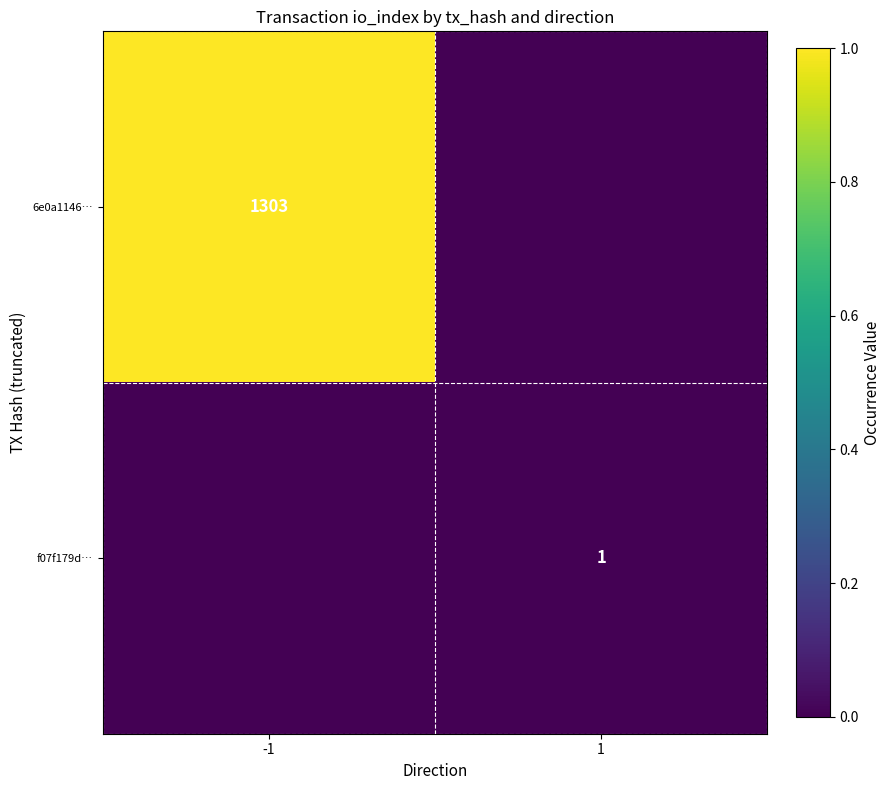

True or false: f07f179d… has a value of 1 at 1.

True